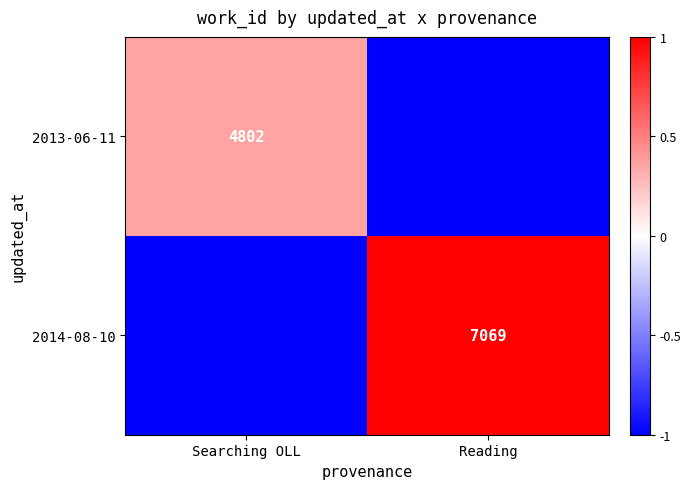

True or false: 2014-08-10 has a value of 12014 at Reading.

False